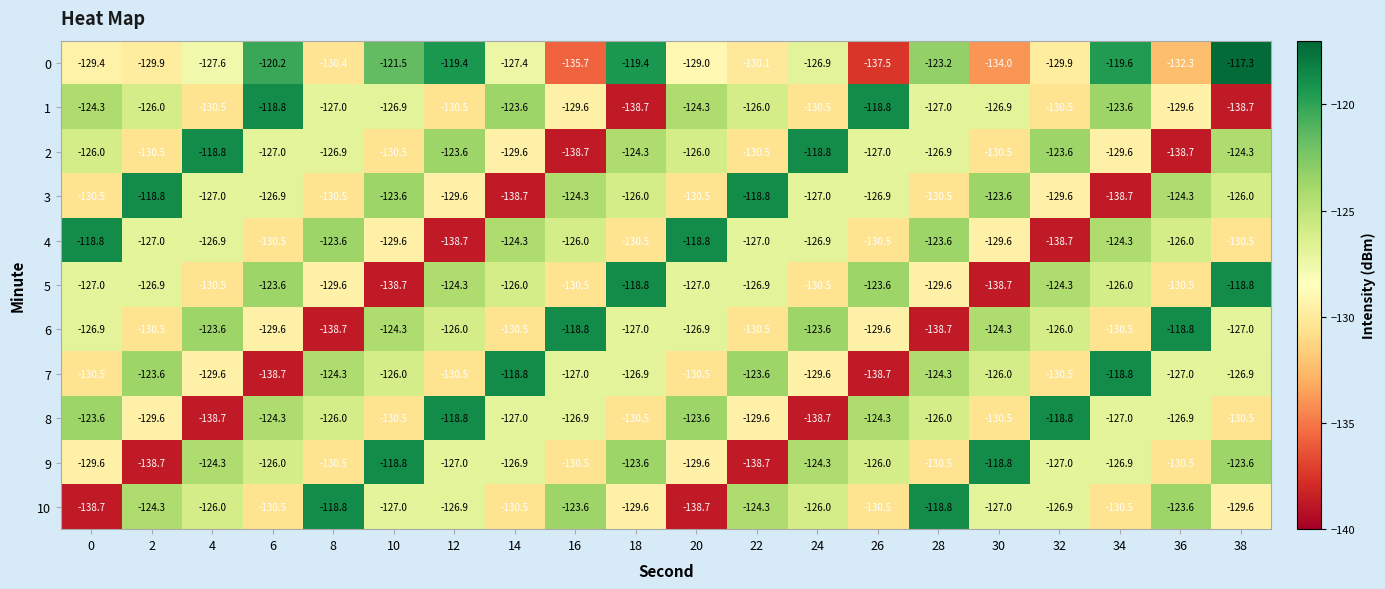

What is the maximum value shown in the chart?

-117.3